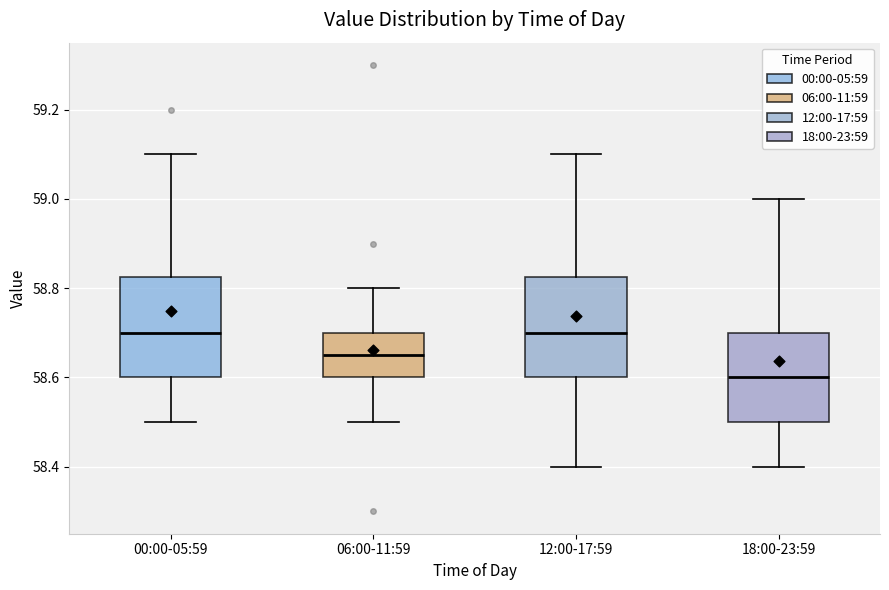

Reading left to right, read every box against the y-axis: the position of its median line, the range the box covers, and the ends of its whiskers. The values are not printed on the chart, so give them approximately, as read against the axis.

00:00-05:59: median 58.70, box 58.60 to 58.82, whiskers 58.50 to 59.10
06:00-11:59: median 58.66, box 58.60 to 58.70, whiskers 58.50 to 58.80
12:00-17:59: median 58.70, box 58.60 to 58.82, whiskers 58.40 to 59.10
18:00-23:59: median 58.60, box 58.50 to 58.70, whiskers 58.40 to 59.00